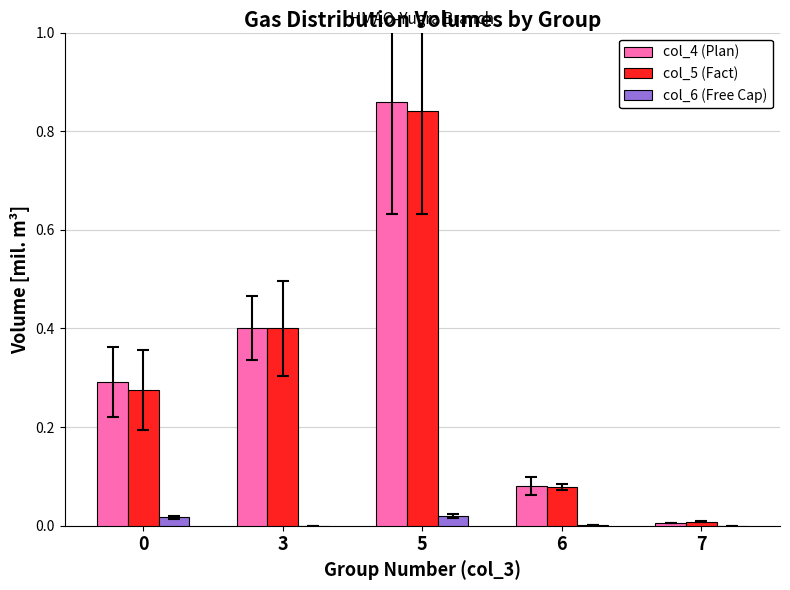

What are all the series names shown in the legend?

col_4 (Plan), col_5 (Fact), col_6 (Free Cap)